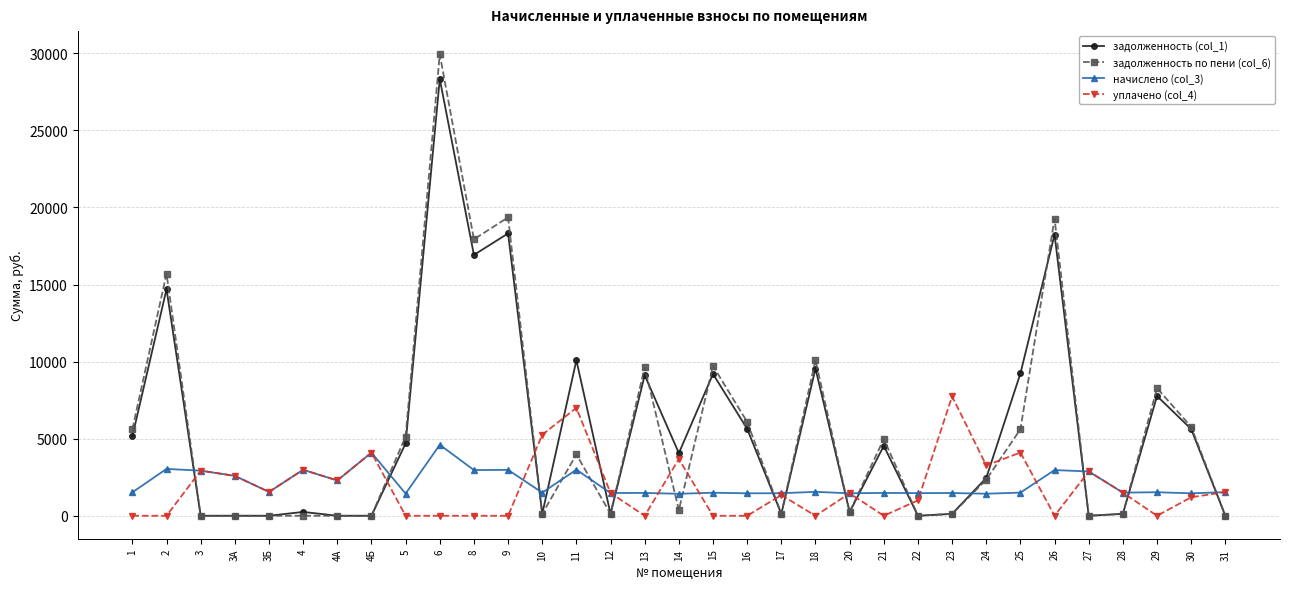

Is this an area chart (filled region under the line)?

No